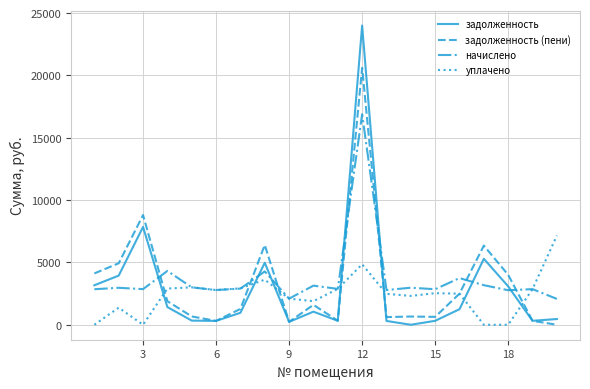

How many lines are shown in the chart?

4